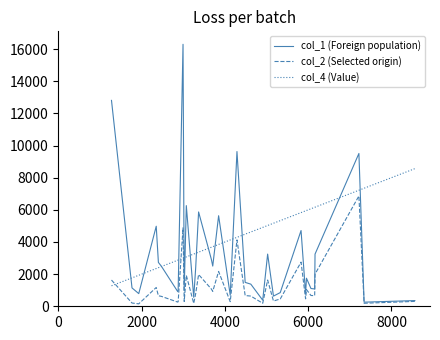

What is the average value of the col_4 (Value) series?

4275